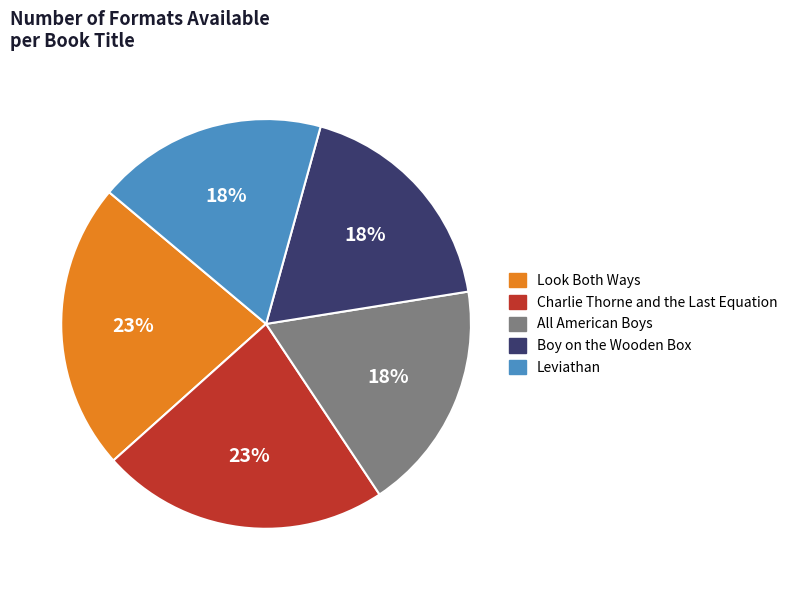

To the nearest percent, what portion does Leviathan represent?

18%